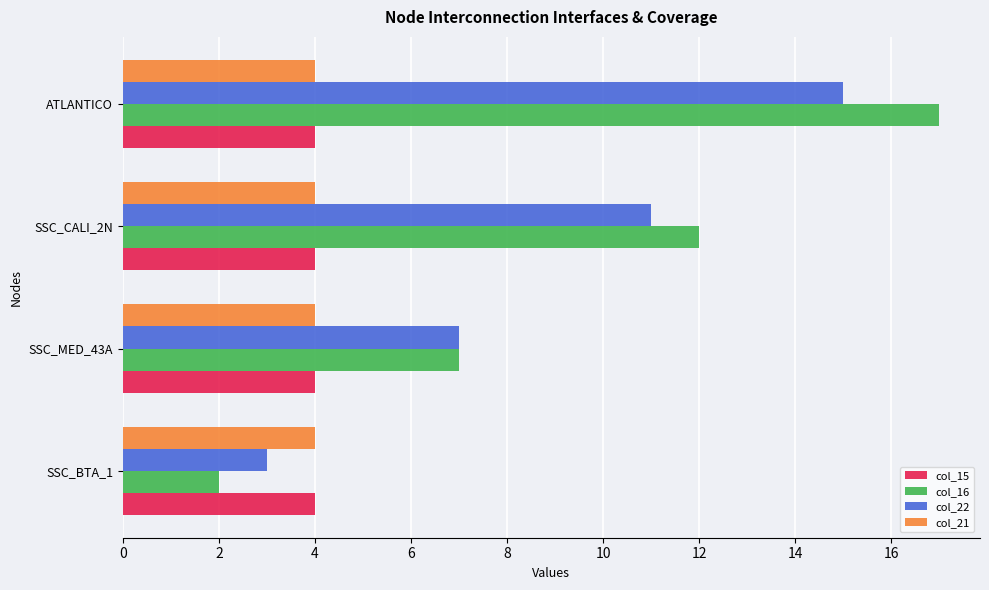

List the labels in order of col_22 value, smallest first.

SSC_BTA_1, SSC_MED_43A, SSC_CALI_2N, ATLANTICO